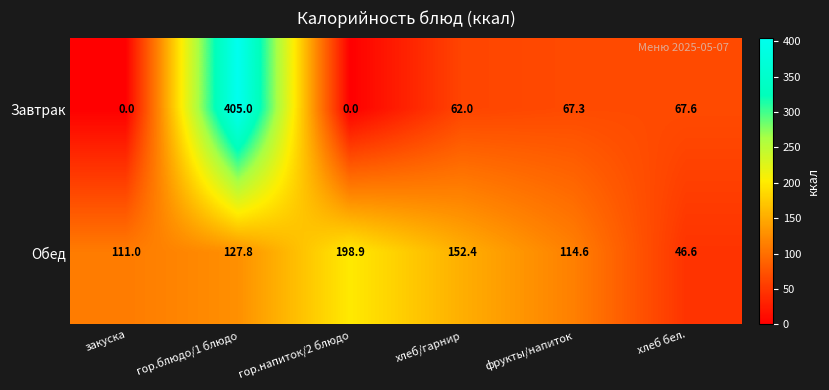

Which category has the highest value in the Завтрак series?

гор.блюдо/1 блюдо